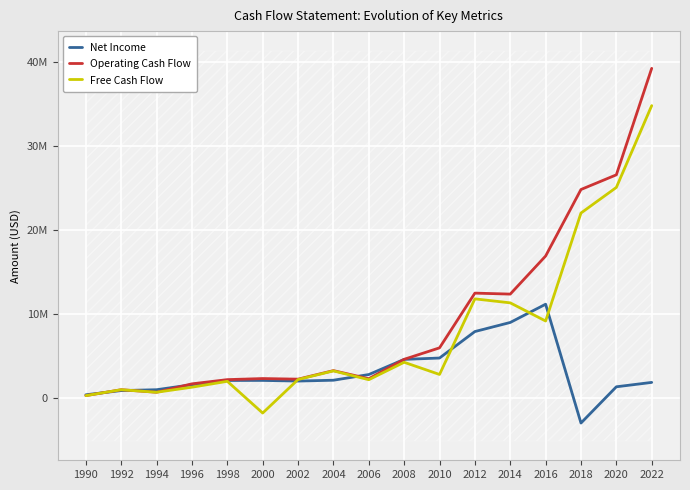

What are all the series names shown in the legend?

Net Income, Operating Cash Flow, Free Cash Flow